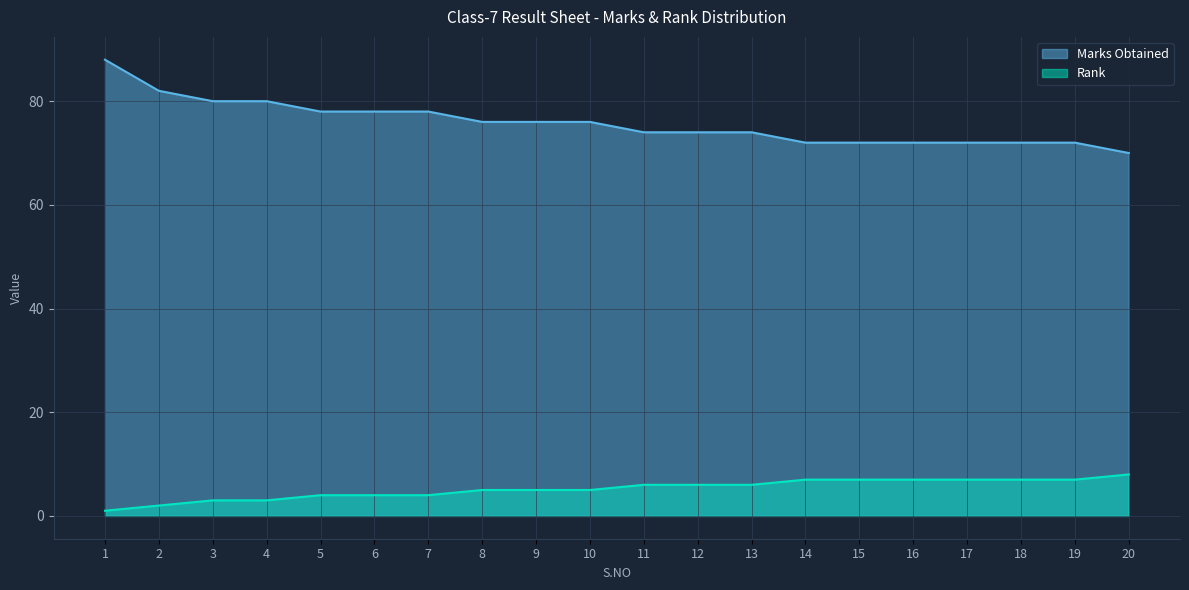

Is it true that Rank equals 1 at 1?

True